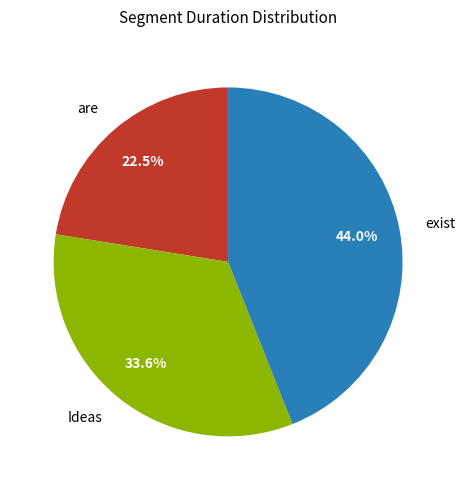

What percentage is NOT represented by Ideas?

66.4%